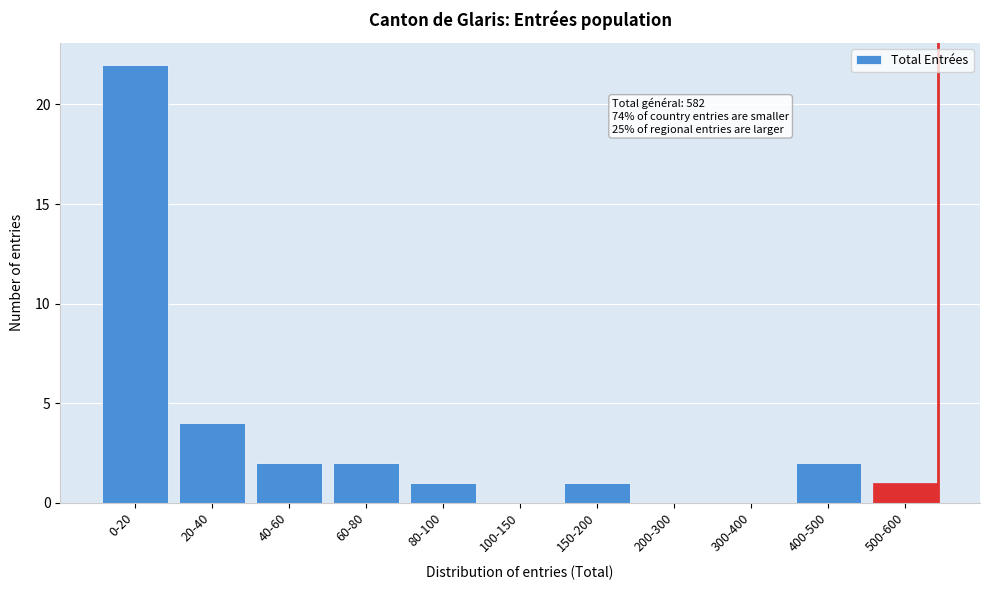

Reading right to left, extract all data points from this chart.

500-600=1	400-500=2	300-400=0	200-300=0	150-200=1	100-150=0	80-100=1	60-80=2	40-60=2	20-40=4	0-20=22